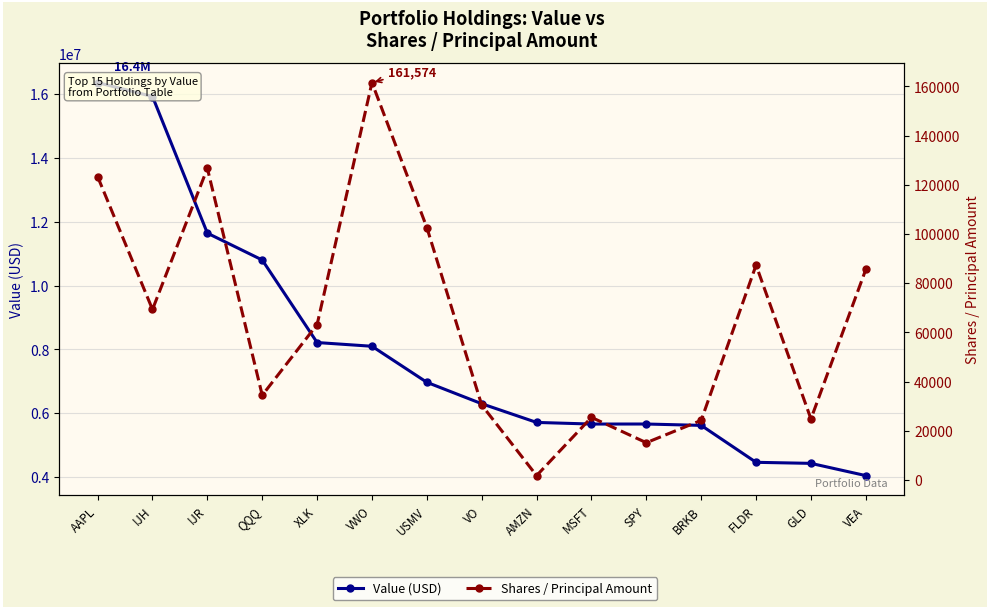

Where is Shares / Principal Amount nearest to the value 81663?

VEA